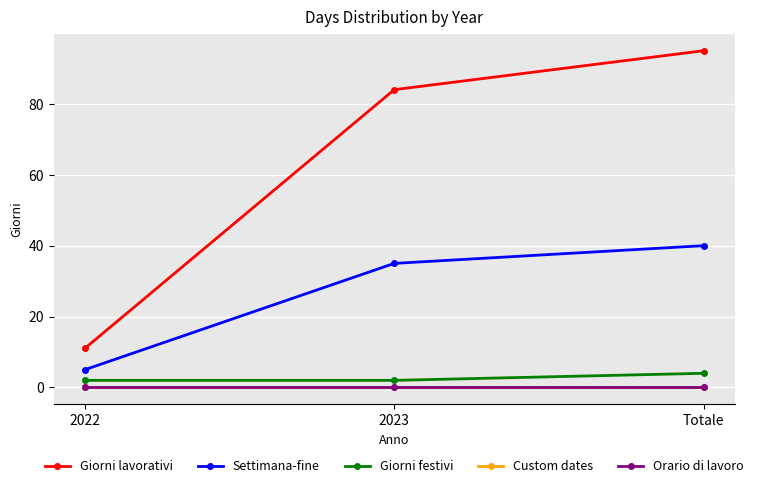

Which series has the largest total across all categories?

Giorni lavorativi